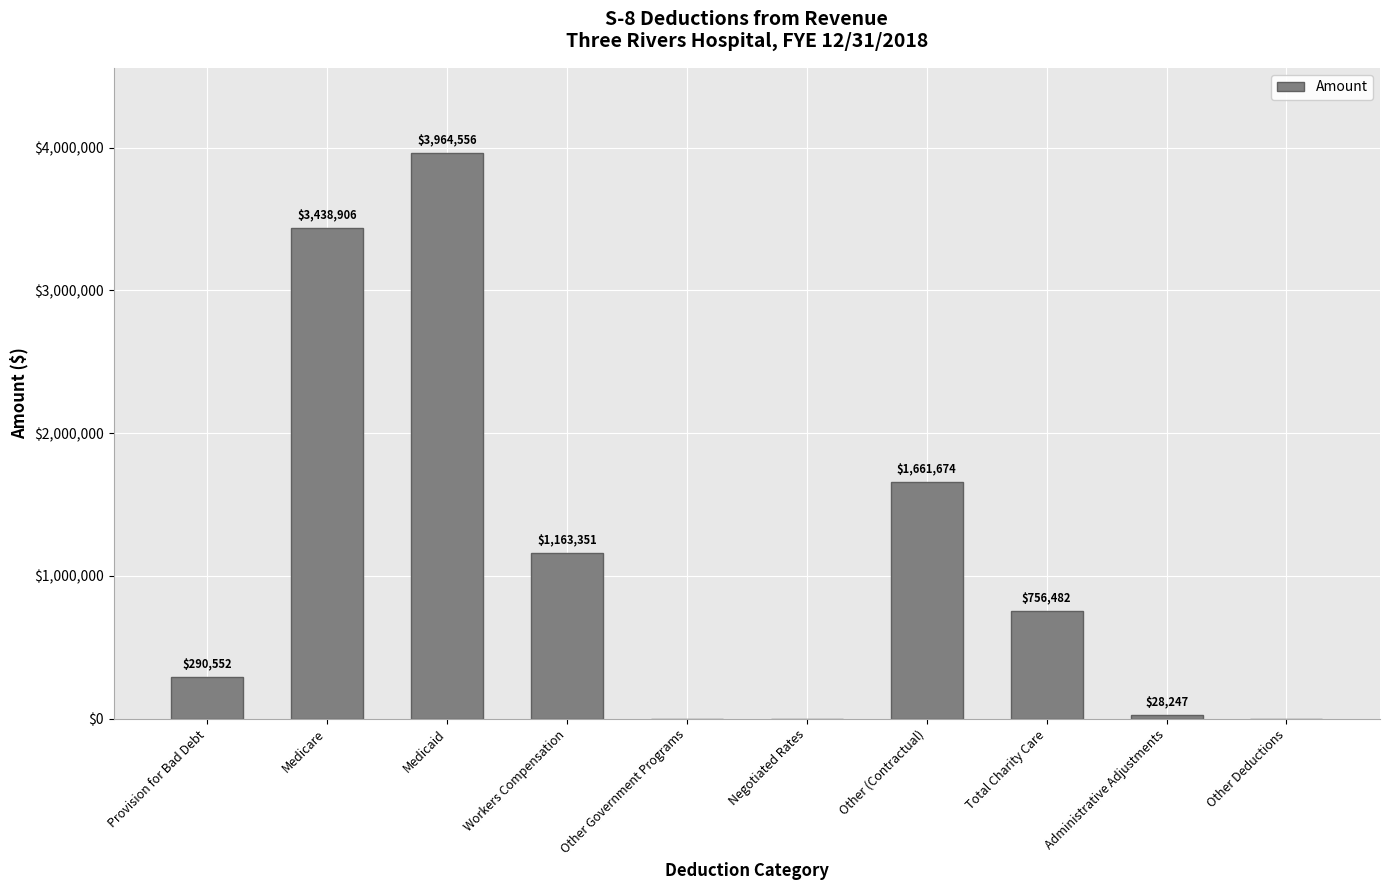

Reading left to right, extract all data points from this chart.

290552	3438906	3964556	1163351	0	0	1661674	756482	28247	0